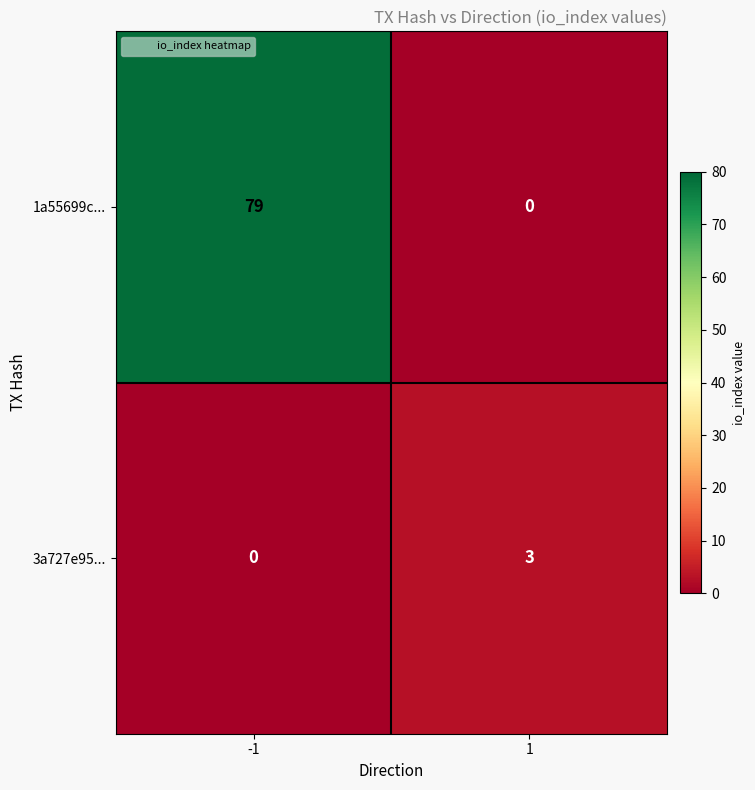

At 1, list the series in order from largest to smallest.

3a727e95..., 1a55699c...